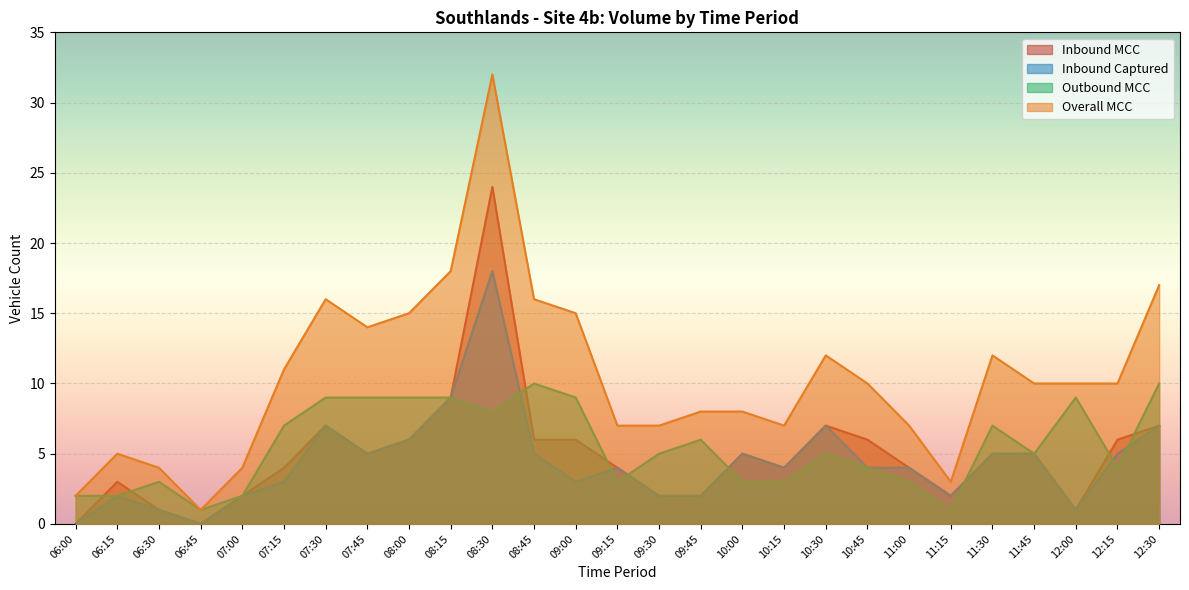

At which category does Outbound MCC reach its first local valley?

06:45